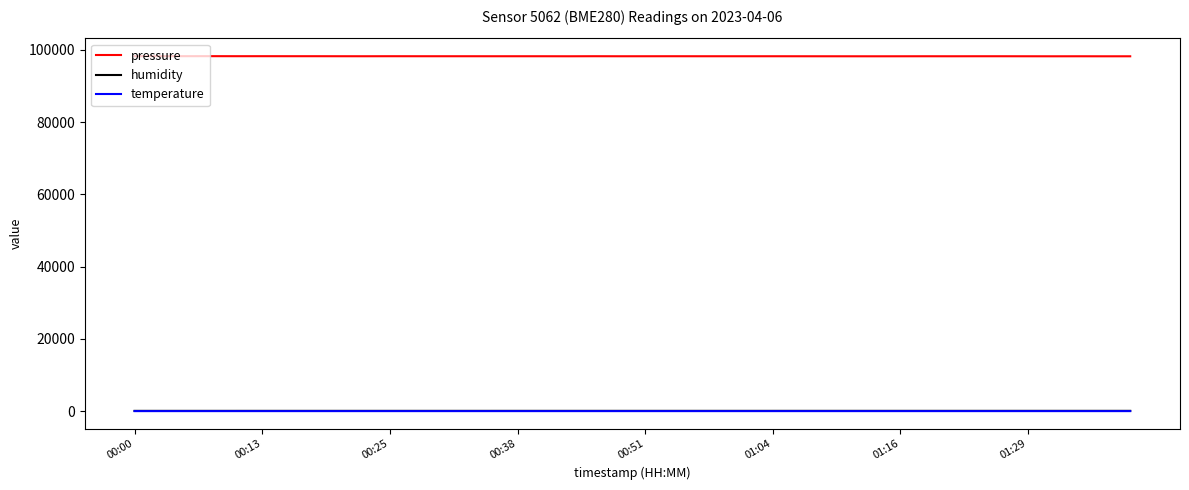

Which series has the widest spread of values?

pressure